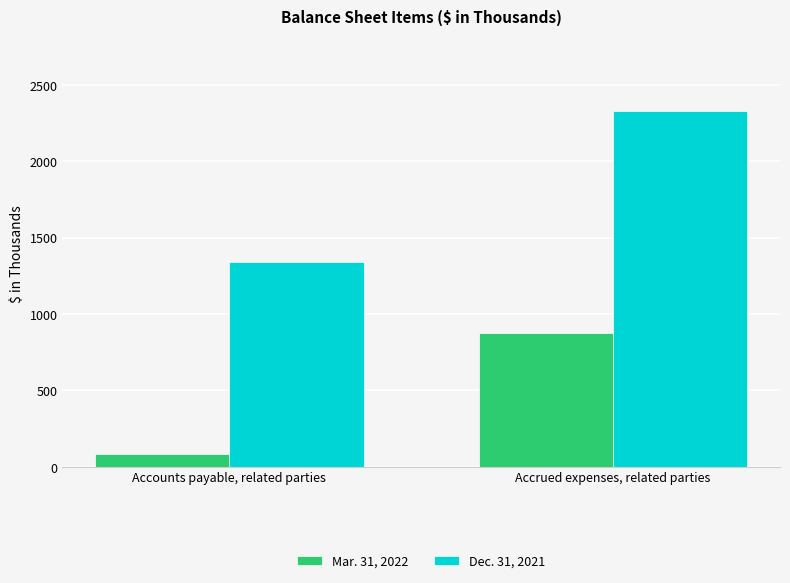

Which series has the largest range (max minus min)?

Dec. 31, 2021